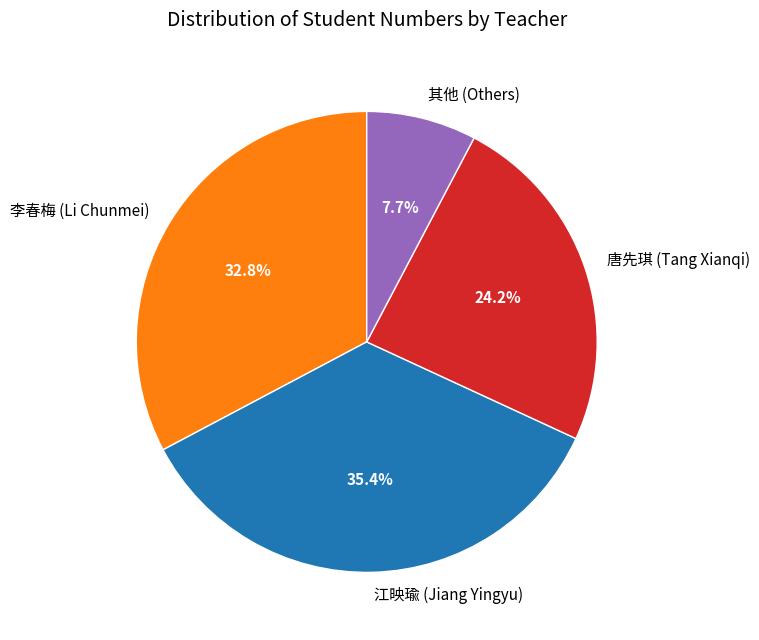

Between 李春梅 (Li Chunmei) and 江映瑜 (Jiang Yingyu), which is larger?

江映瑜 (Jiang Yingyu)